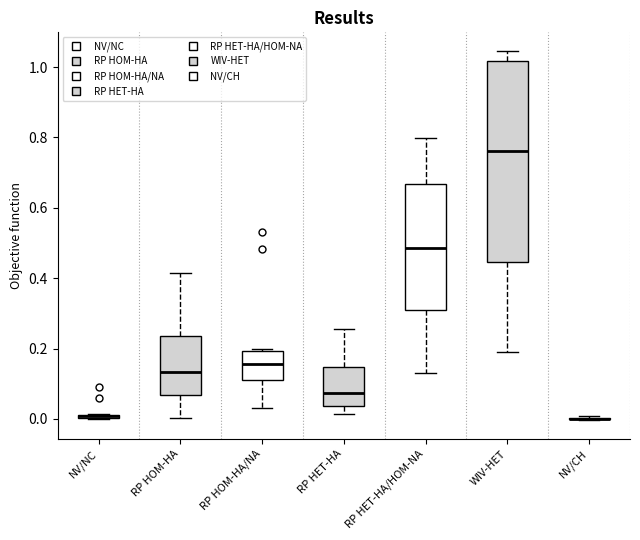

Which box is the tallest, from its lower edge to its upper edge?

WIV-HET